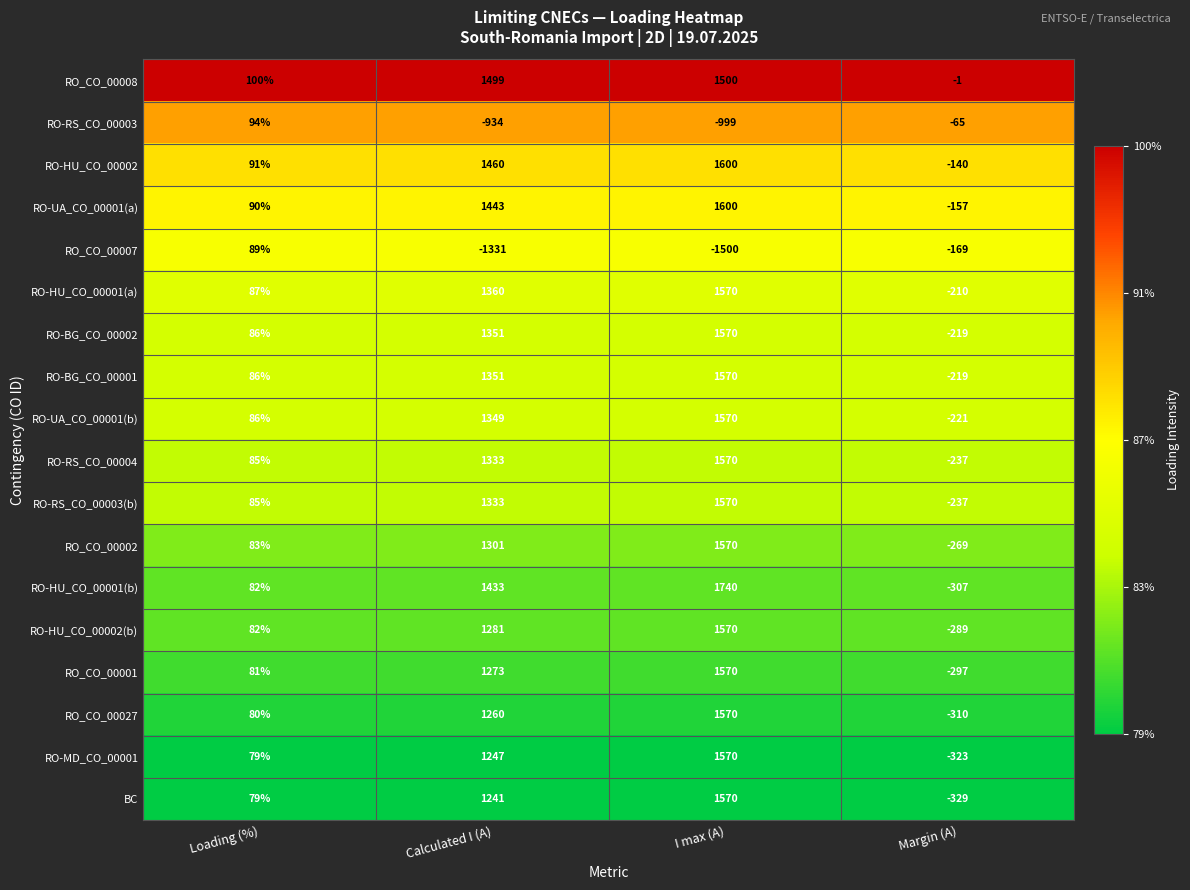

Is it true that RO-RS_CO_00003 equals -65 at Margin (A)?

True